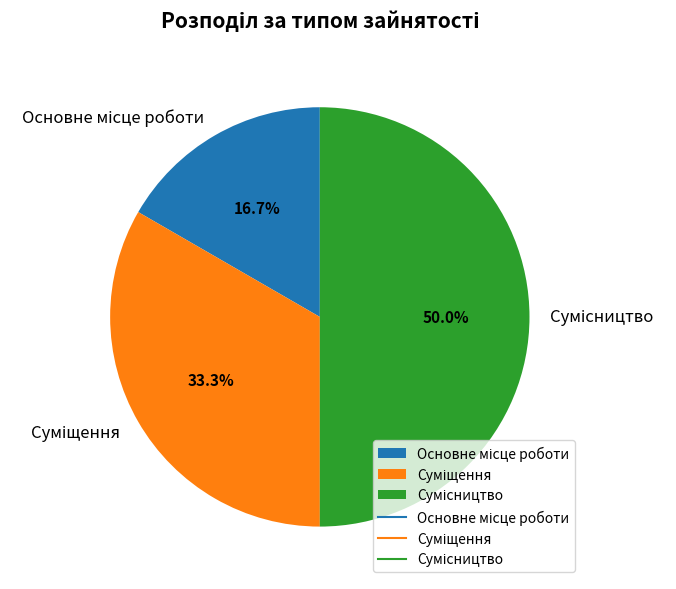

To the nearest percent, what is the difference between the largest and smallest slice percentages?

33%